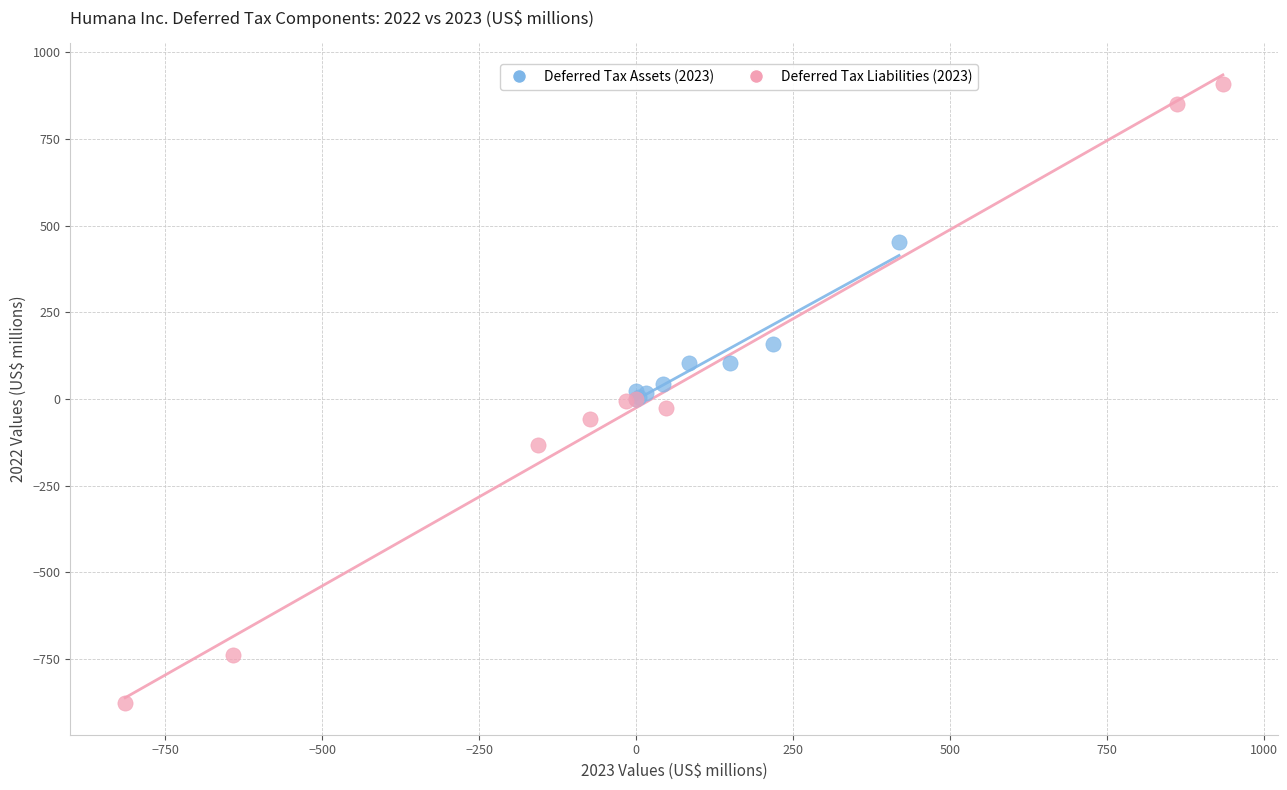

Which series reaches the maximum Y coordinate?

Deferred Tax Liabilities (2023)